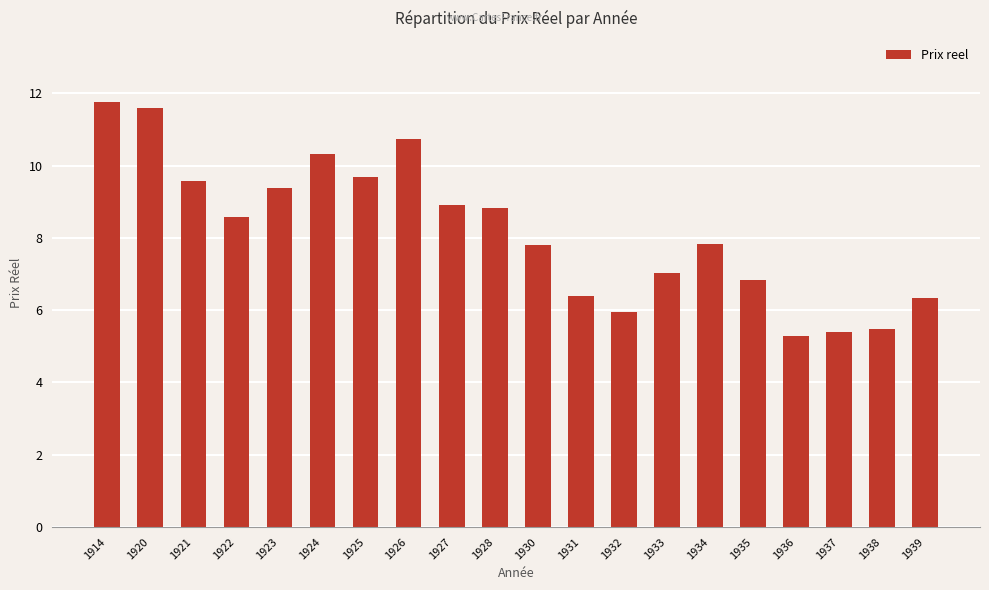

What is the ratio of the value at 1926 to the value at 1930?

1.4